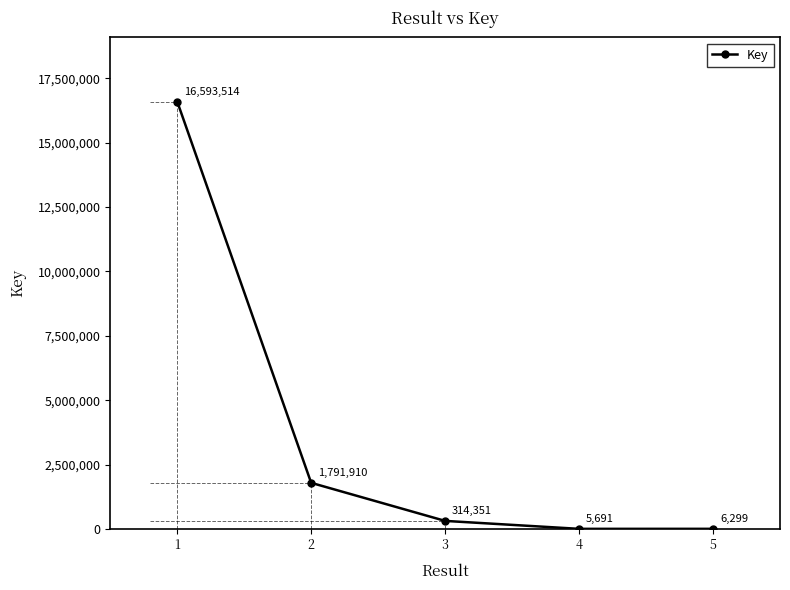

Reading right to left, extract all data points from this chart.

5=6299	4=5691	3=314351	2=1791910	1=16593514